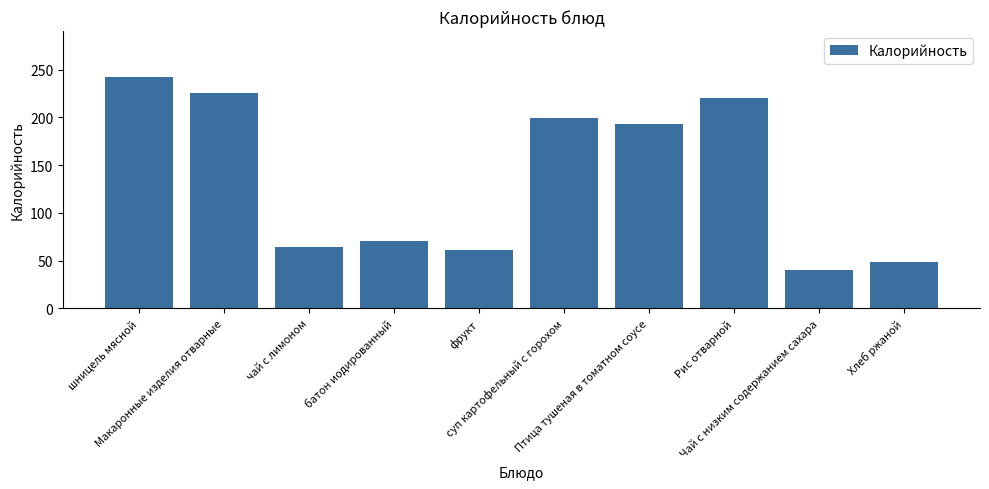

Reading left to right, transcribe all the data shown in this chart.

шницель мясной=242.0	Макаронные изделия отварные=226.0	чай с лимоном=64.0	батон иодированный=71.0	фрукт=61.0	суп картофельный с горохом=199.0	Птица тушеная в томатном соусе=192.6	Рис отварной=220.6	Чай с низким содержанием сахара=40.0	Хлеб ржаной=48.7